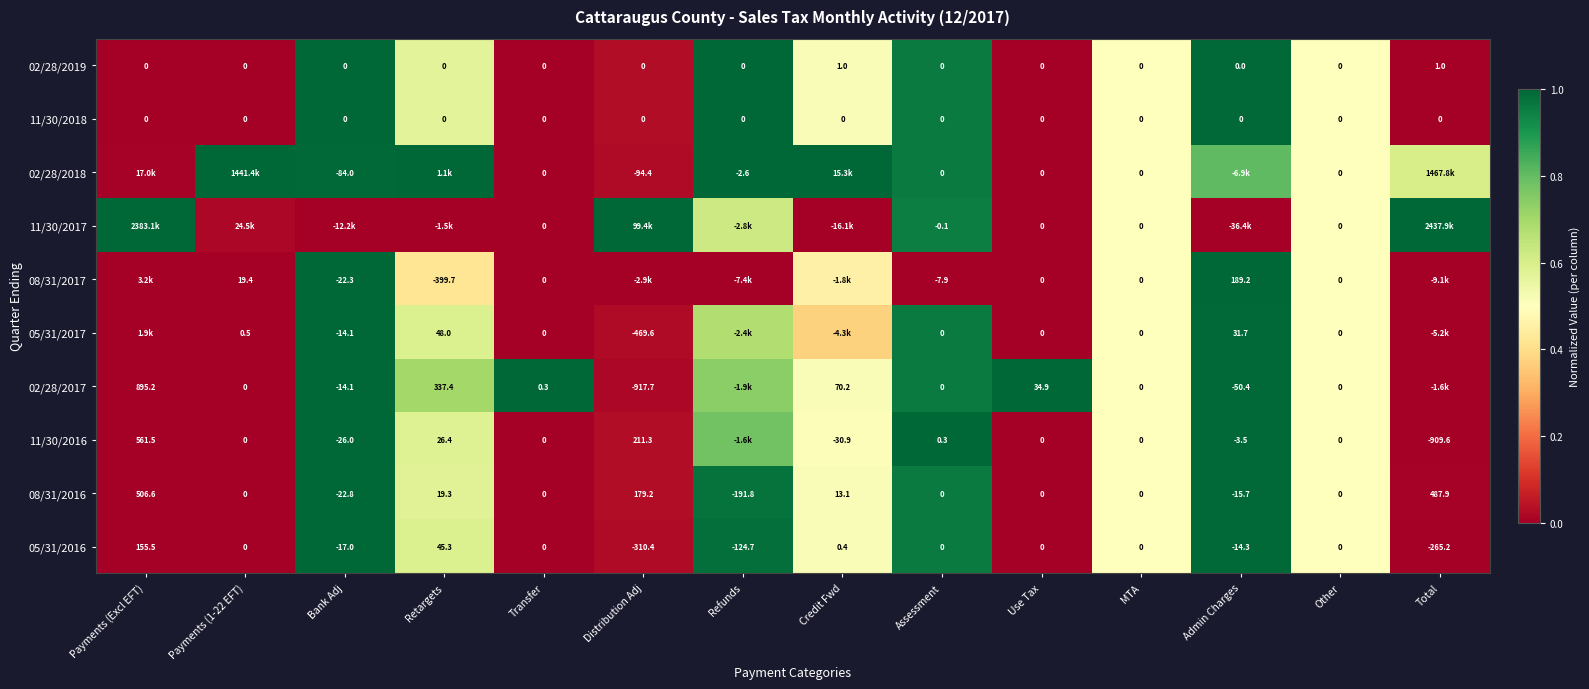

What is the spread (max minus min) of values at Transfer?

0.3